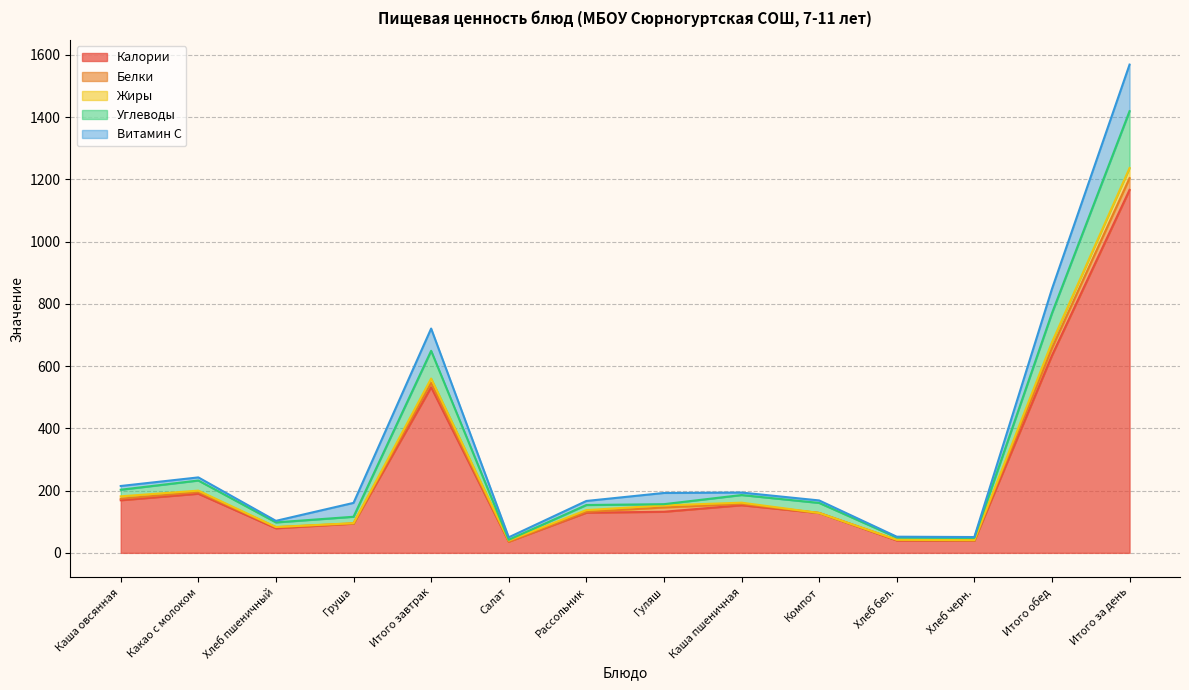

The Углеводы (21.2/32.5/14.8/20.6/89.1/2.4/16.38/4/24.53/32.22/7.4/7.48/93.61/182.71) series shows 202.8 at Каша овсянная. True or false?

True